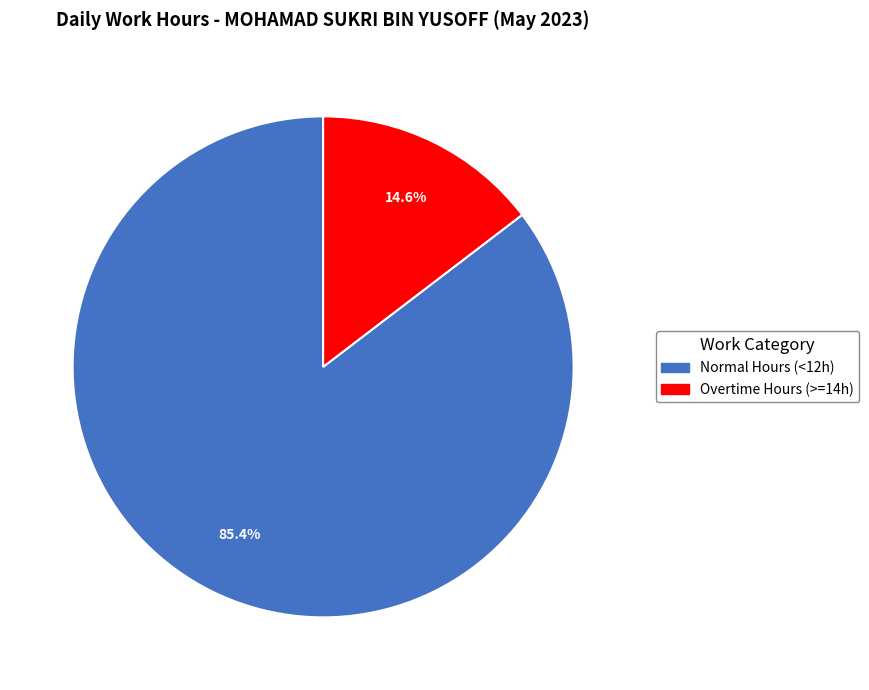

Does any single category account for the majority?

Yes